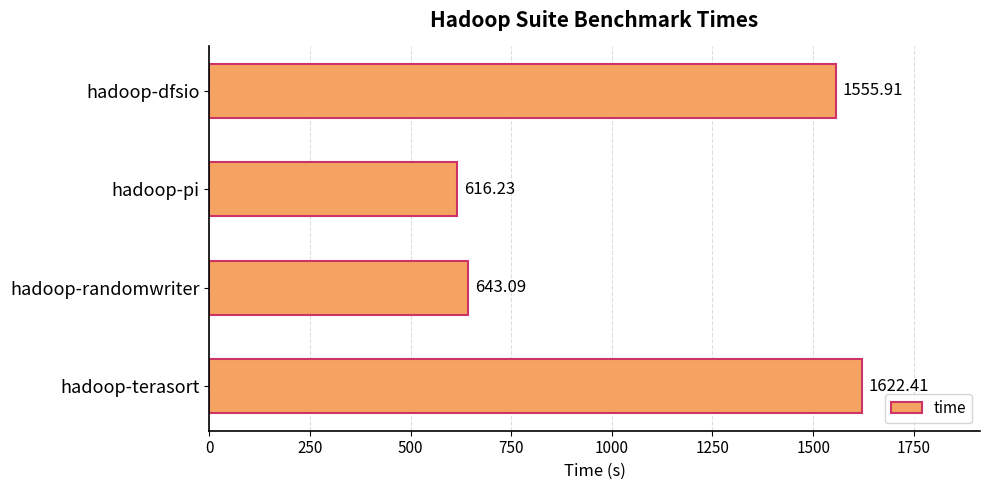

What is the change in value from hadoop-randomwriter to hadoop-terasort?

+979.3